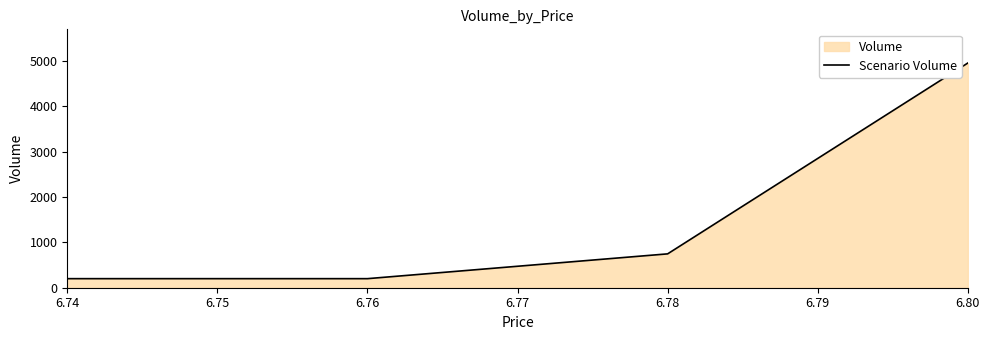

Reading right to left, what are all the values shown in this chart?

4957	747	200	200